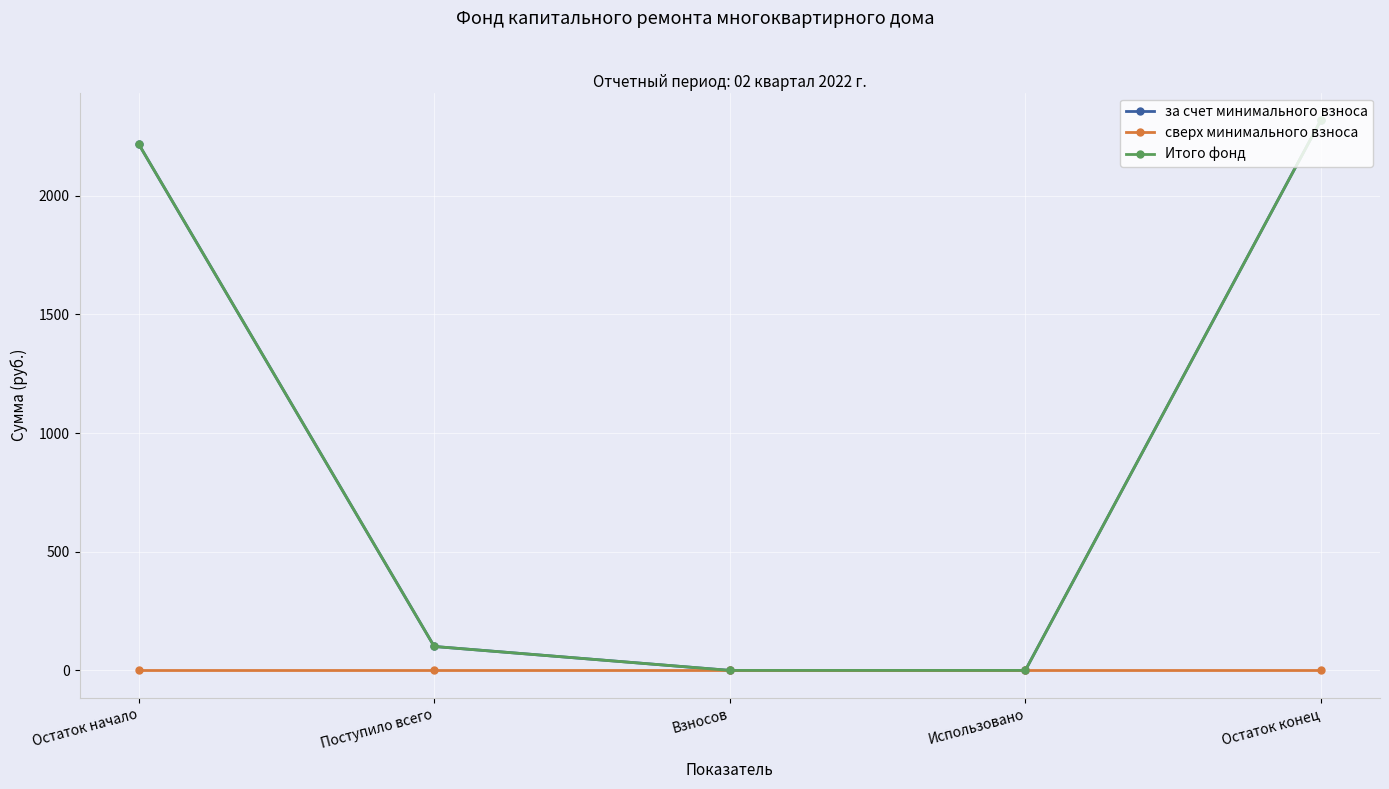

Reading left to right, what are all the values shown in this chart?

за счет минимального взноса: 2217.7	100.8	0.0	0.0	2318.5
сверх минимального взноса: 0.0	0.0	0.0	0.0	0.0
Итого фонд: 2217.7	100.8	0.0	0.0	2318.5